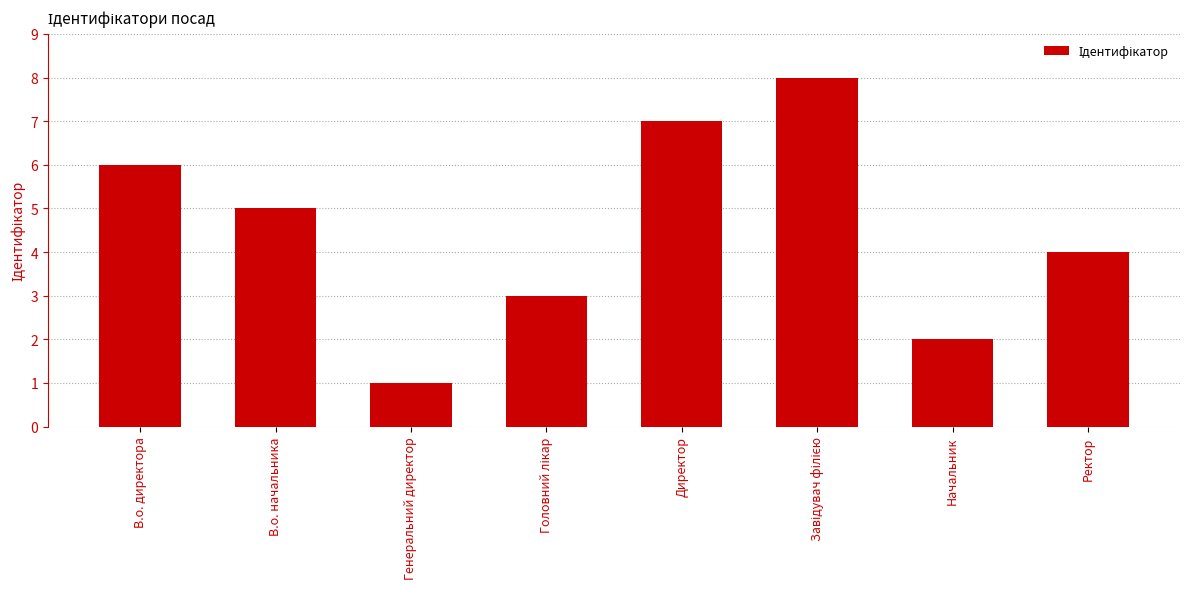

Approximately how many times larger is the value at Генеральний директор compared to В.о. начальника?

0.2